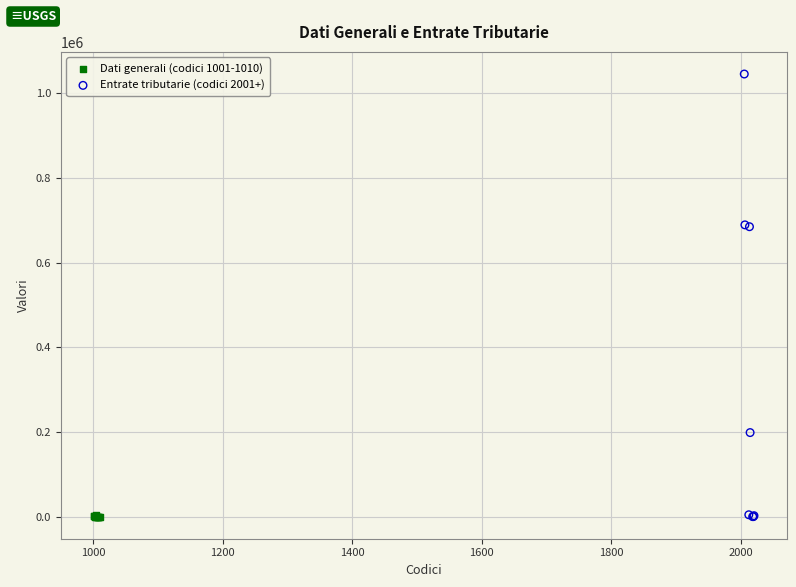

Which series contains the highest Y value?

Entrate tributarie (codici 2001+)